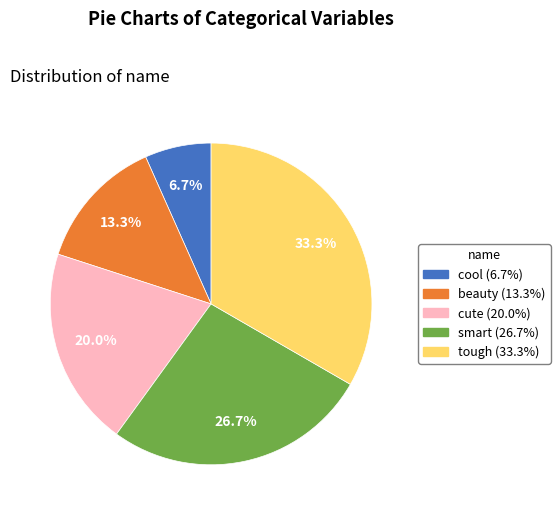

True or false: smart accounts for 27% of the total.

True